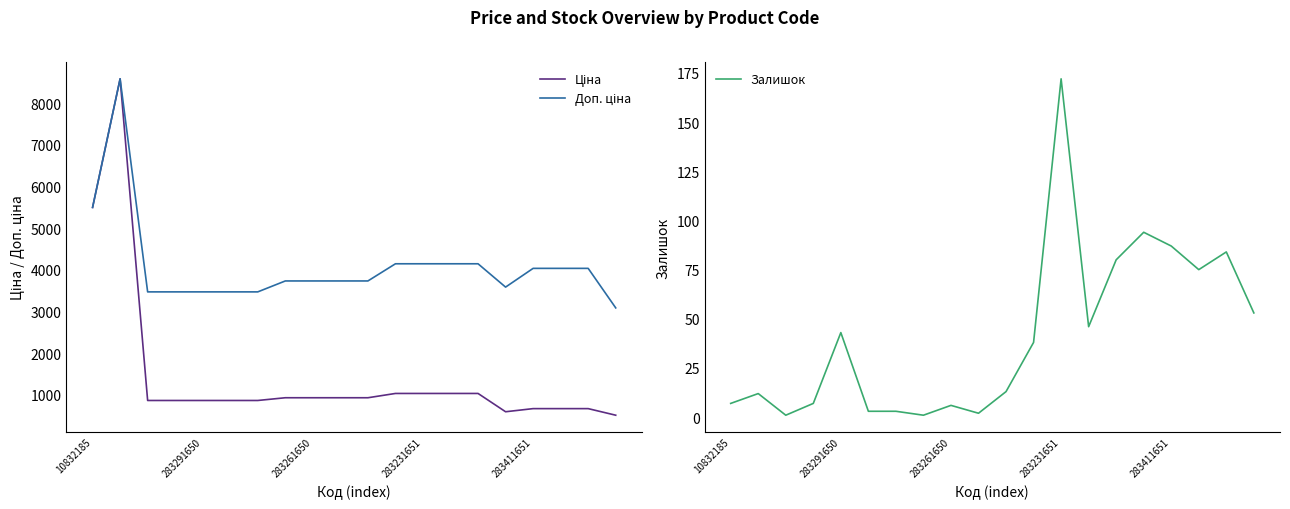

Is the value of Доп. ціна at 13 greater than the value of Залишок at 283411651?

Yes